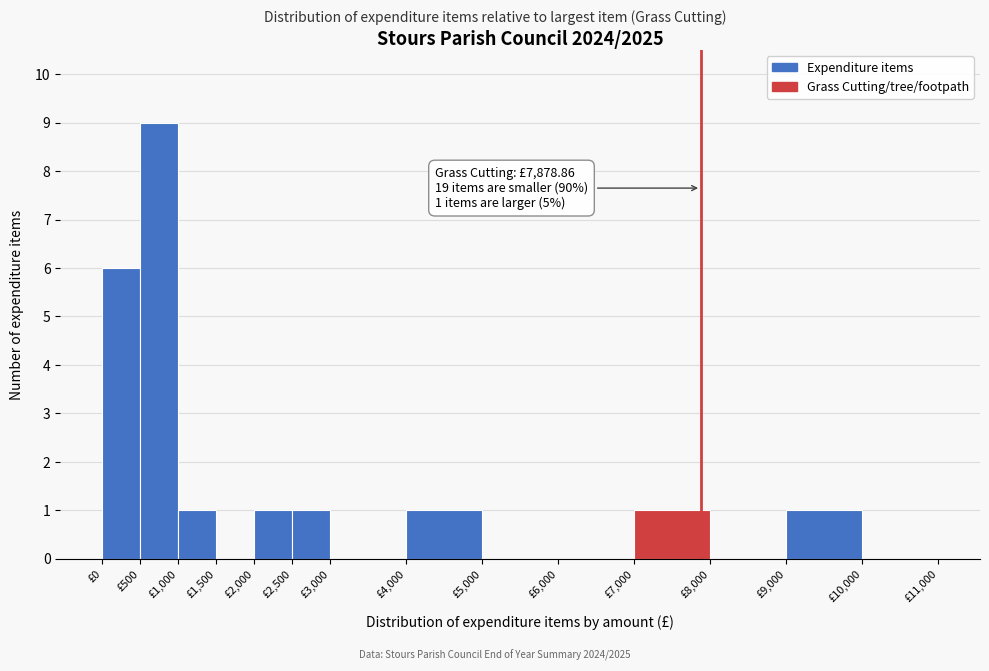

Which range on the x-axis has the tallest bar?

500 to 1000